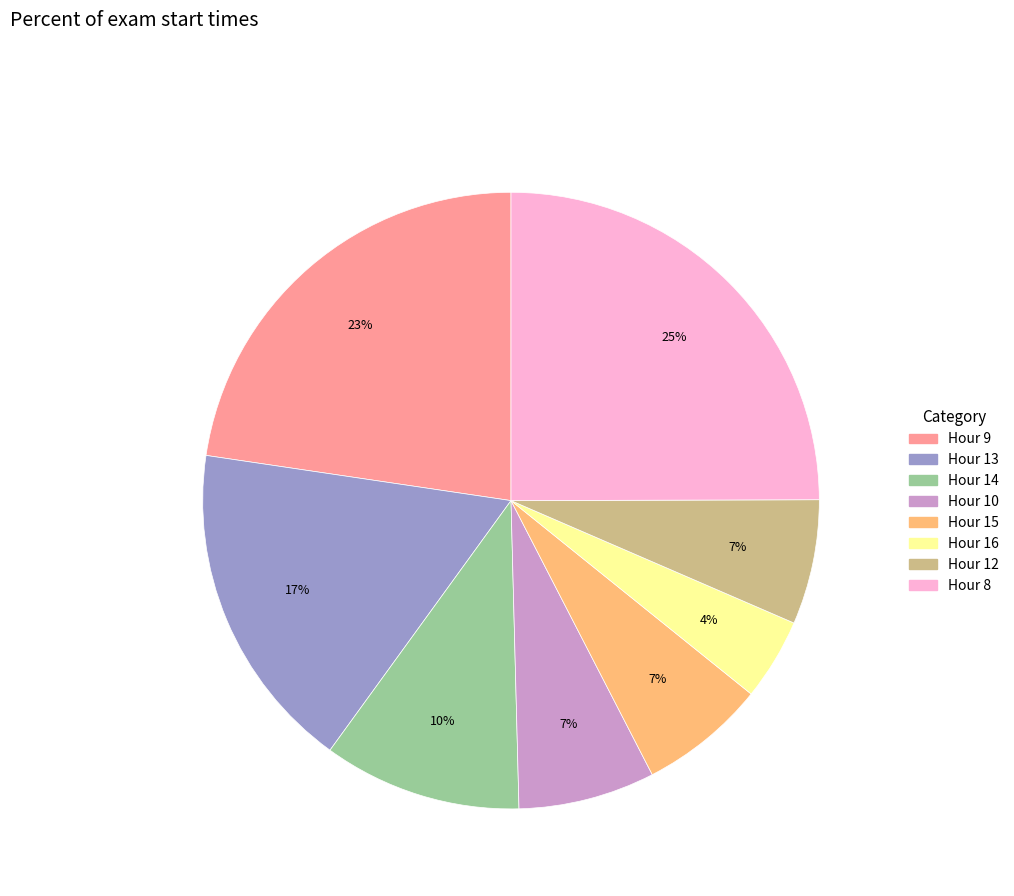

Is there a majority slice in this chart?

No